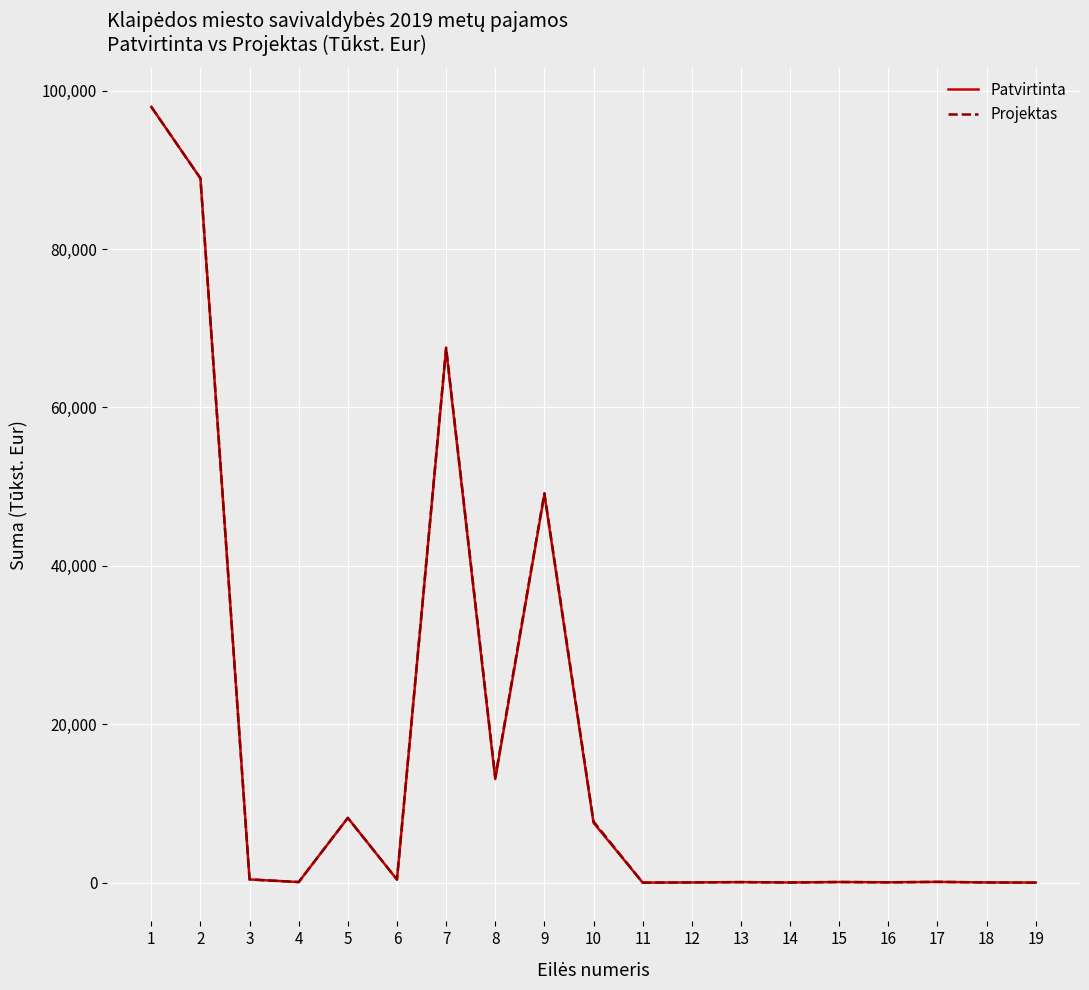

Does the chart display data point markers on the line(s)?

No